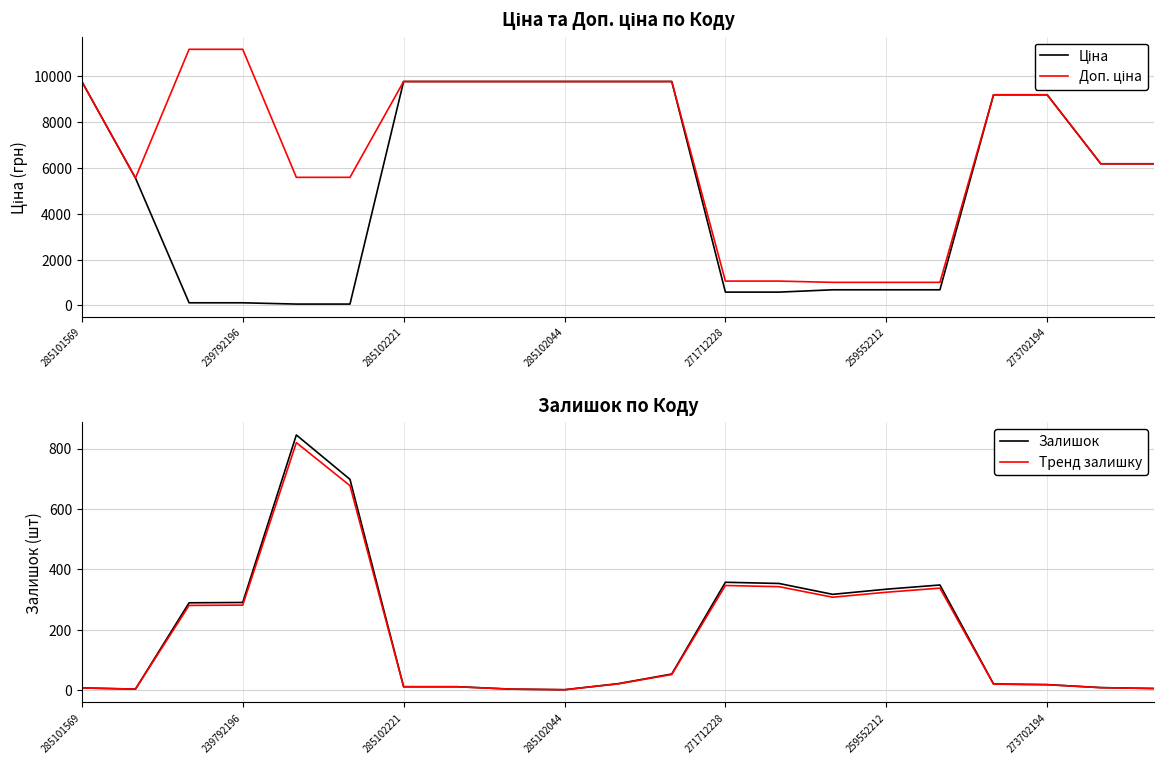

Which series has the widest spread of values?

Доп. ціна